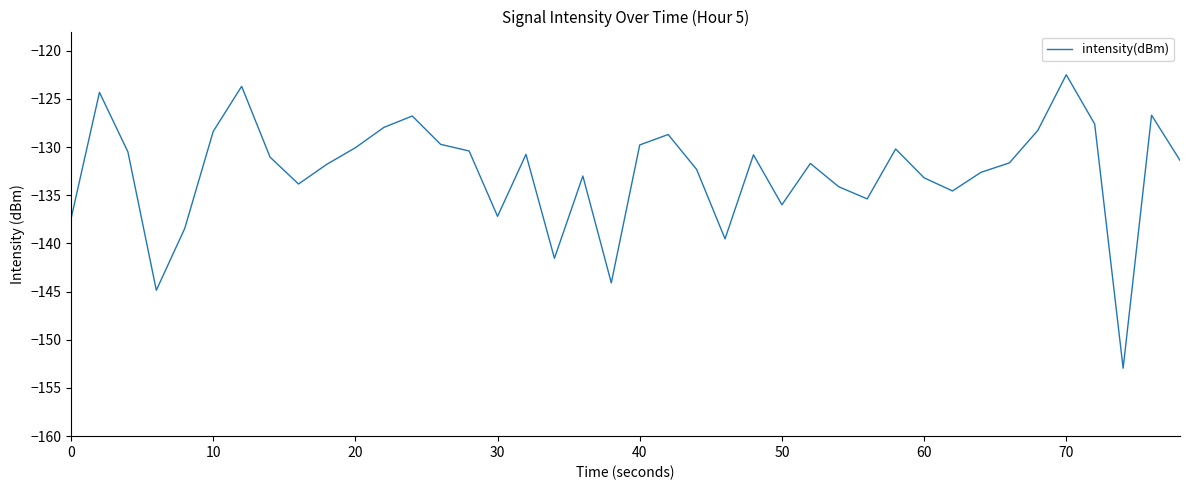

What is the minimum value shown in the chart?

-152.9